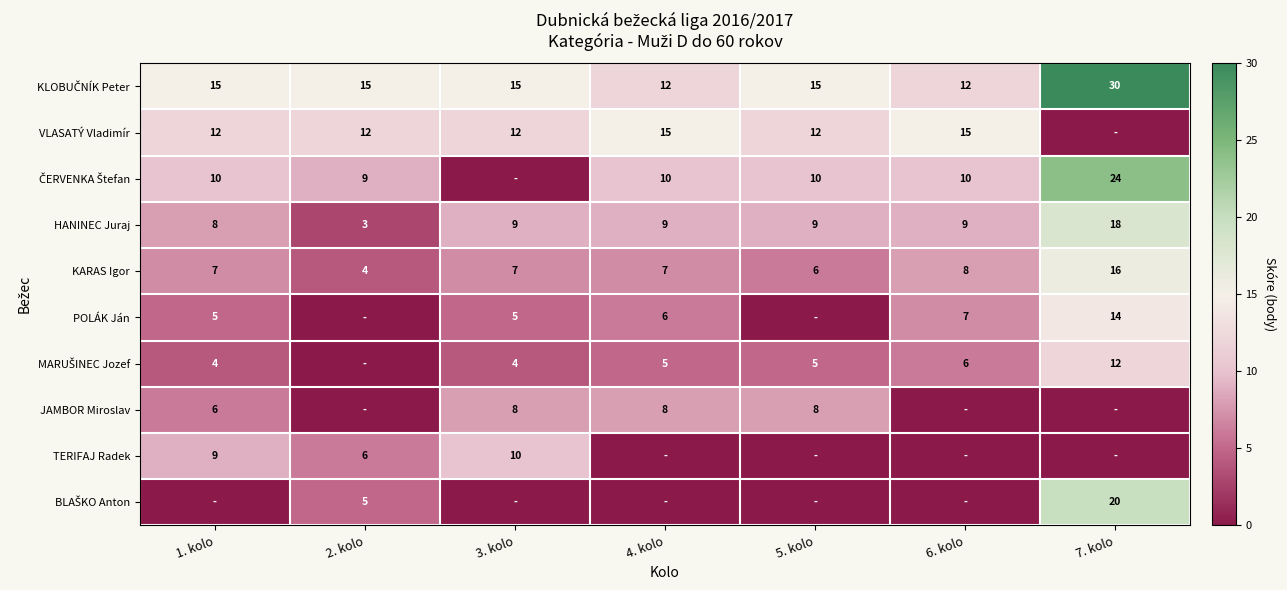

Read the KARAS Igor value at 3. kolo, to the nearest 5.

5